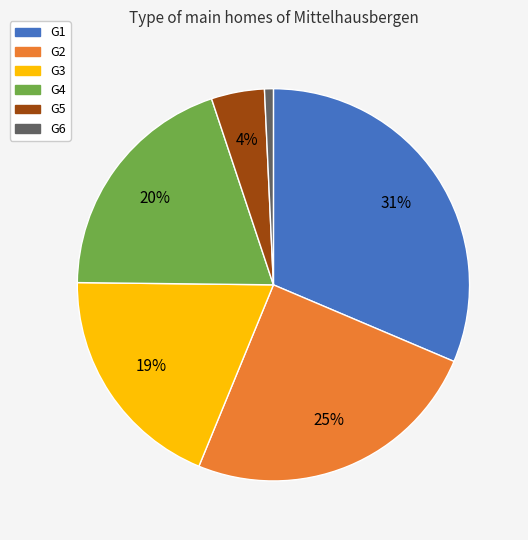

Which slice is the largest?

G1